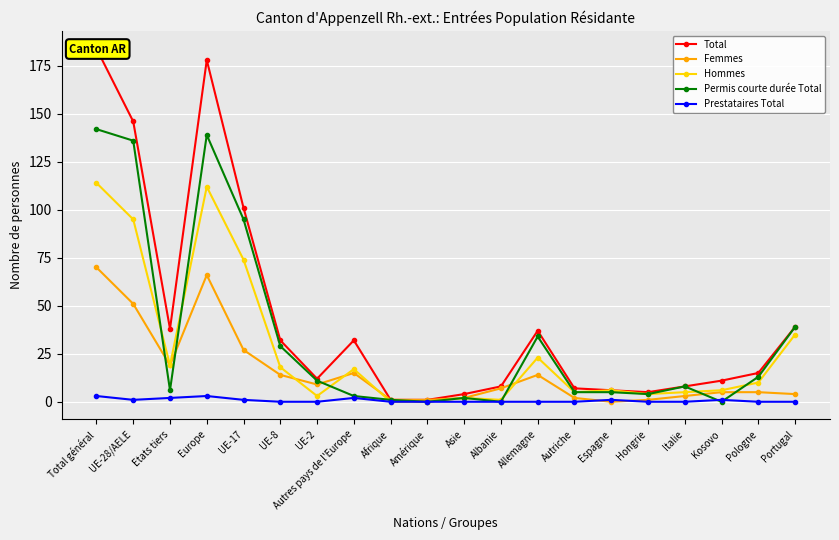

Between Europe and Asie, which series saw the biggest shift?

Total